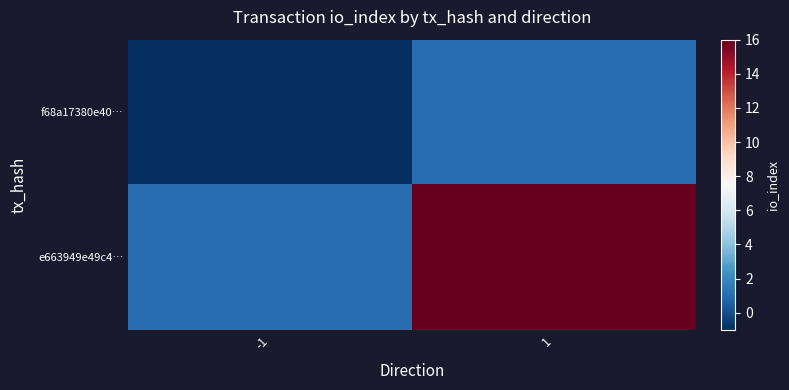

Reading left to right, list all the values displayed in this chart.

f68a17380e40…: -1=-1	1=1
e663949e49c4…: -1=1	1=16